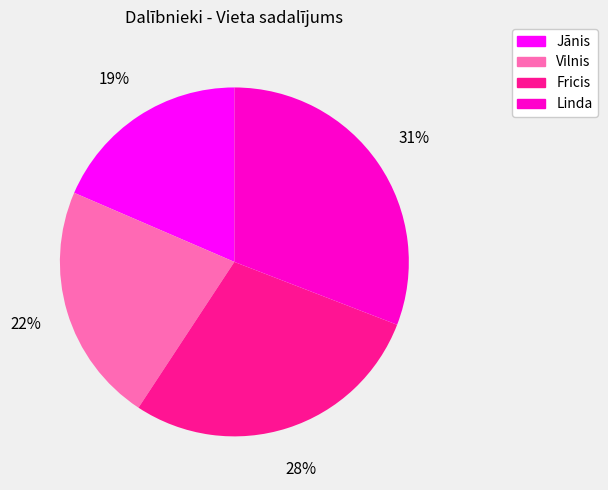

Is it true that Vilnis is 8% of the pie?

False